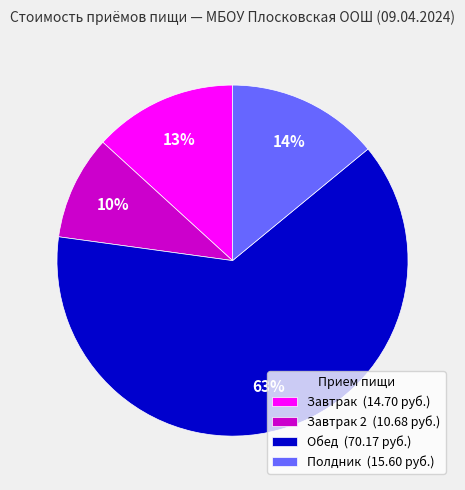

To the nearest percent, what is the difference between the Полдник (15.60 руб.) and Завтрак 2 (10.68 руб.) slice percentages?

4%